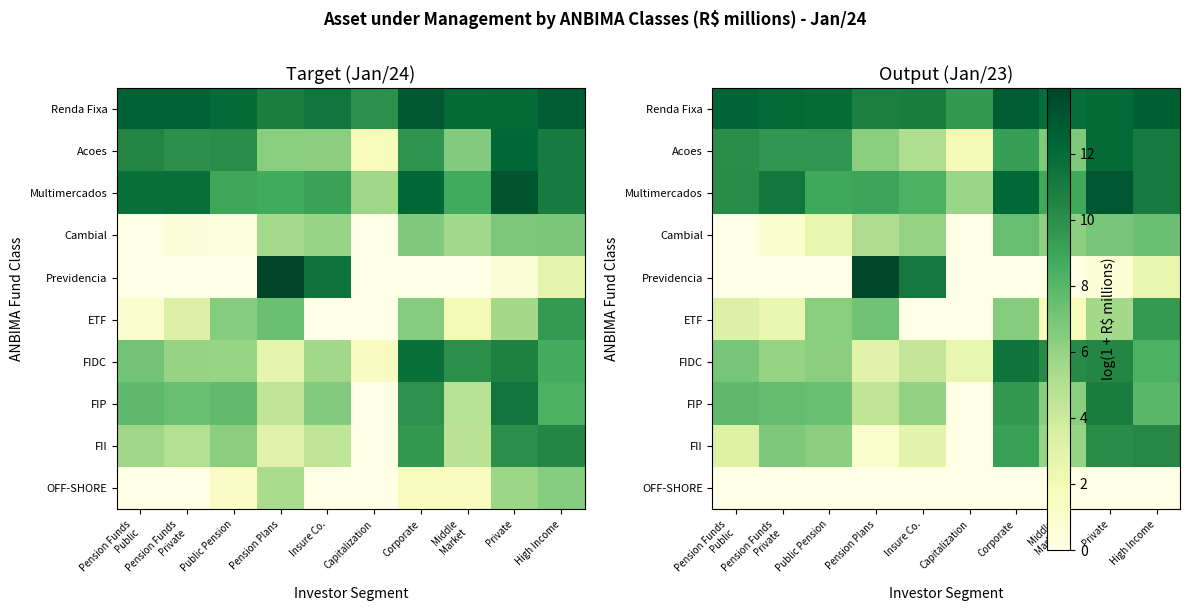

How many distinct data groups are displayed?

10